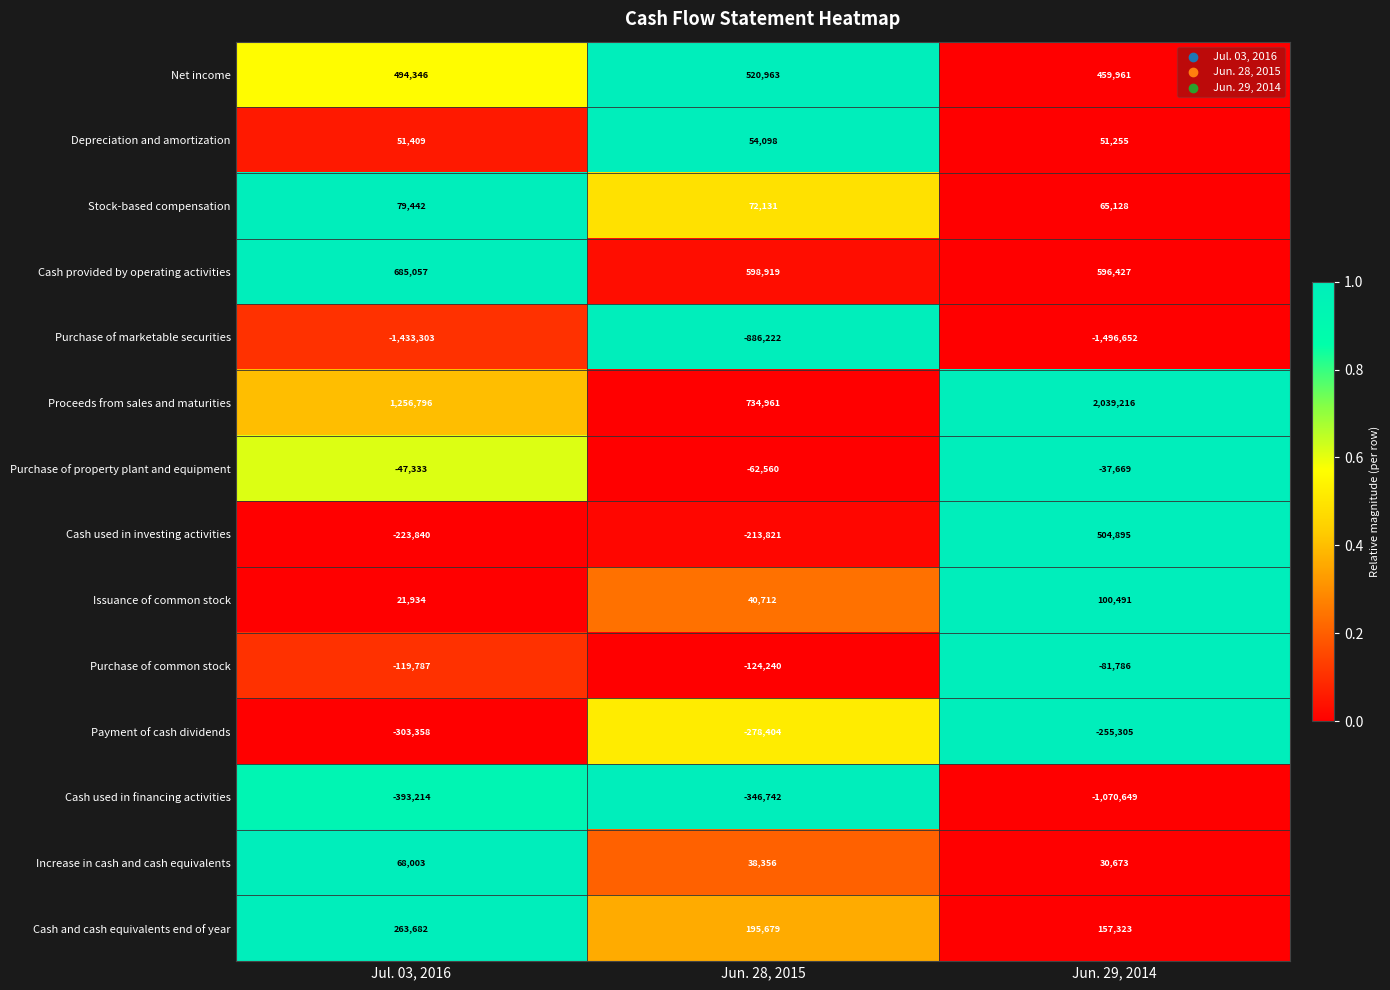

What is the average value of the Net income series?

491757